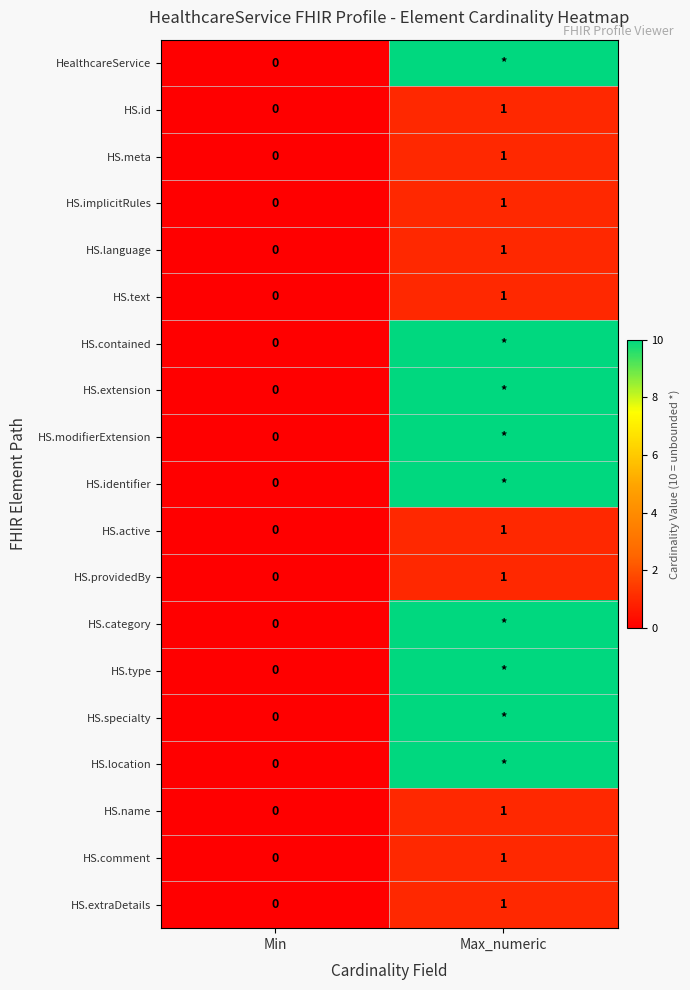

Is the value of HS.implicitRules at Min greater than the value of HS.extraDetails at Max_numeric?

No